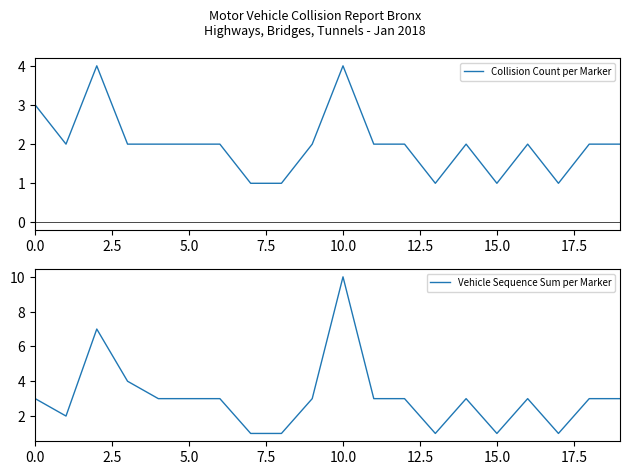

How many values in the Vehicle Sequence Sum per Marker series are below 3?

6